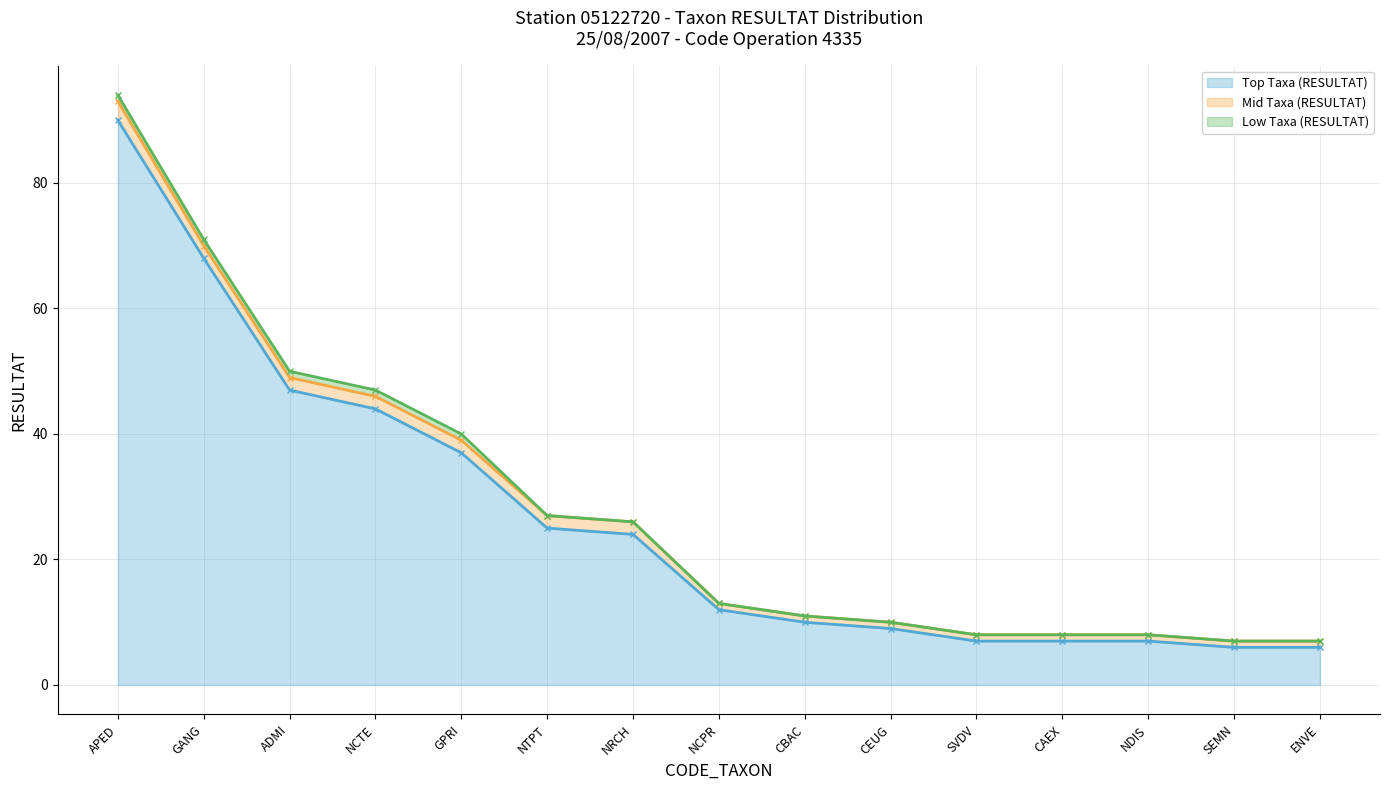

Which series changed the most between ADMI and SEMN?

Top Taxa (RESULTAT)